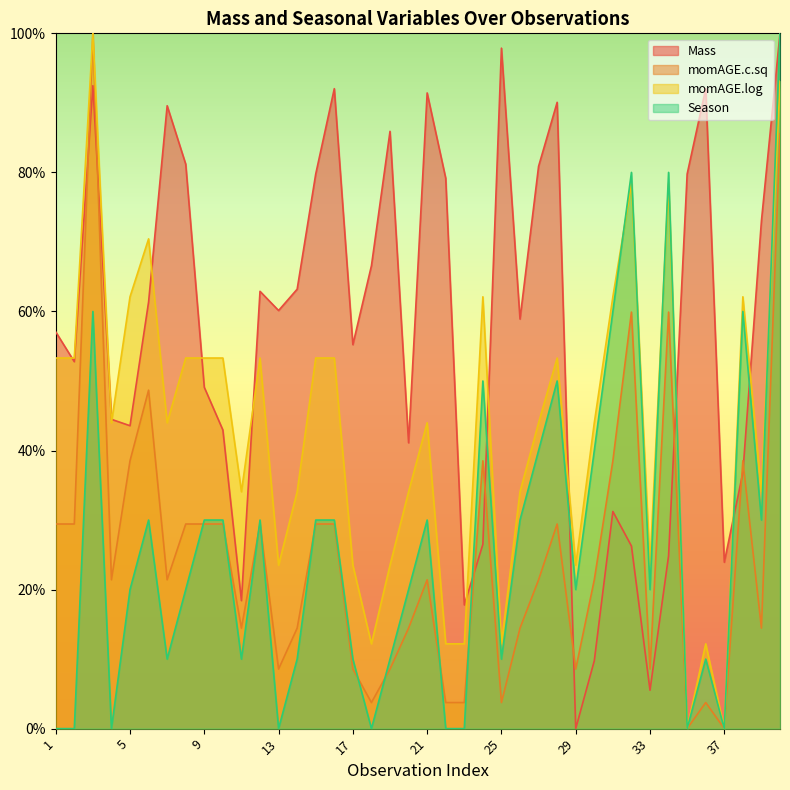

How many interior local peaks does the Mass series have?

10